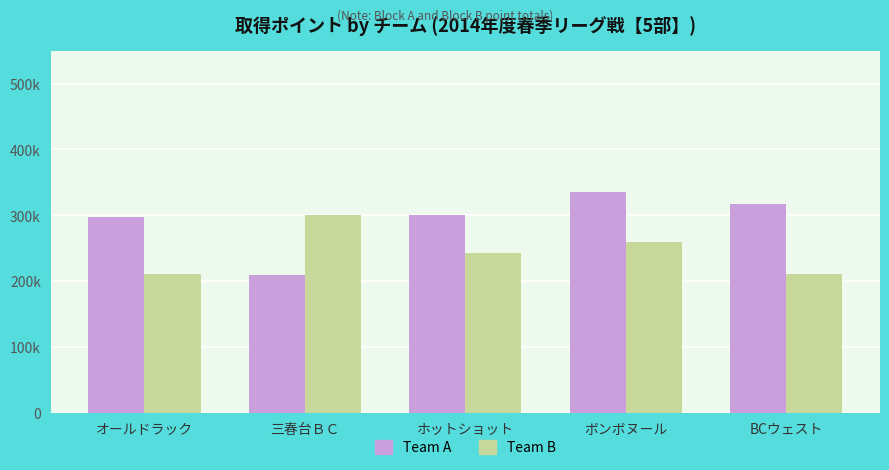

What are all the series names shown in the legend?

Team A, Team B